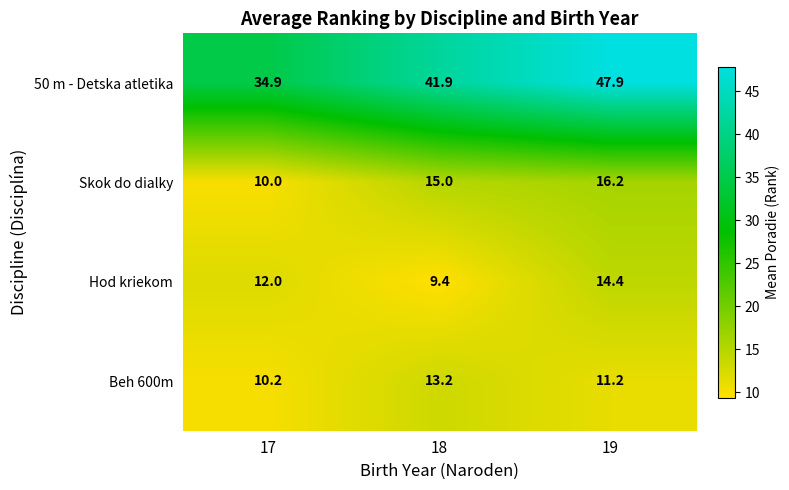

Which series changed the most between 17 and 19?

50 m - Detska atletika